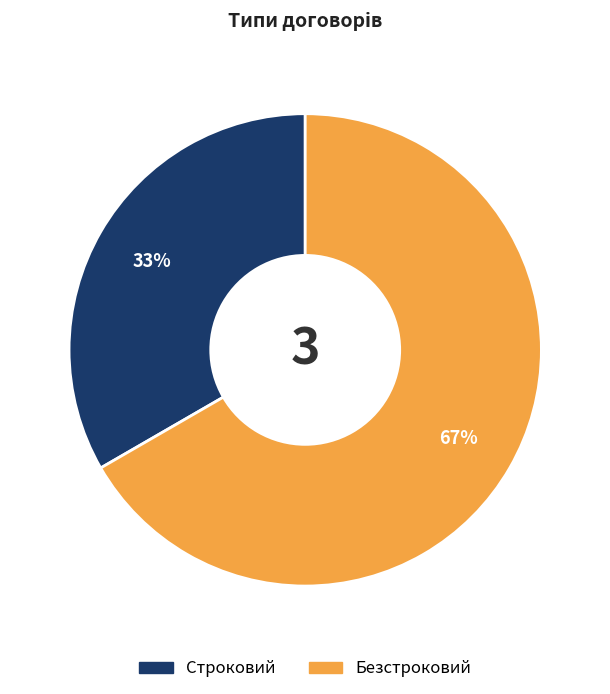

To the nearest percent, what portion does Строковий represent?

33%